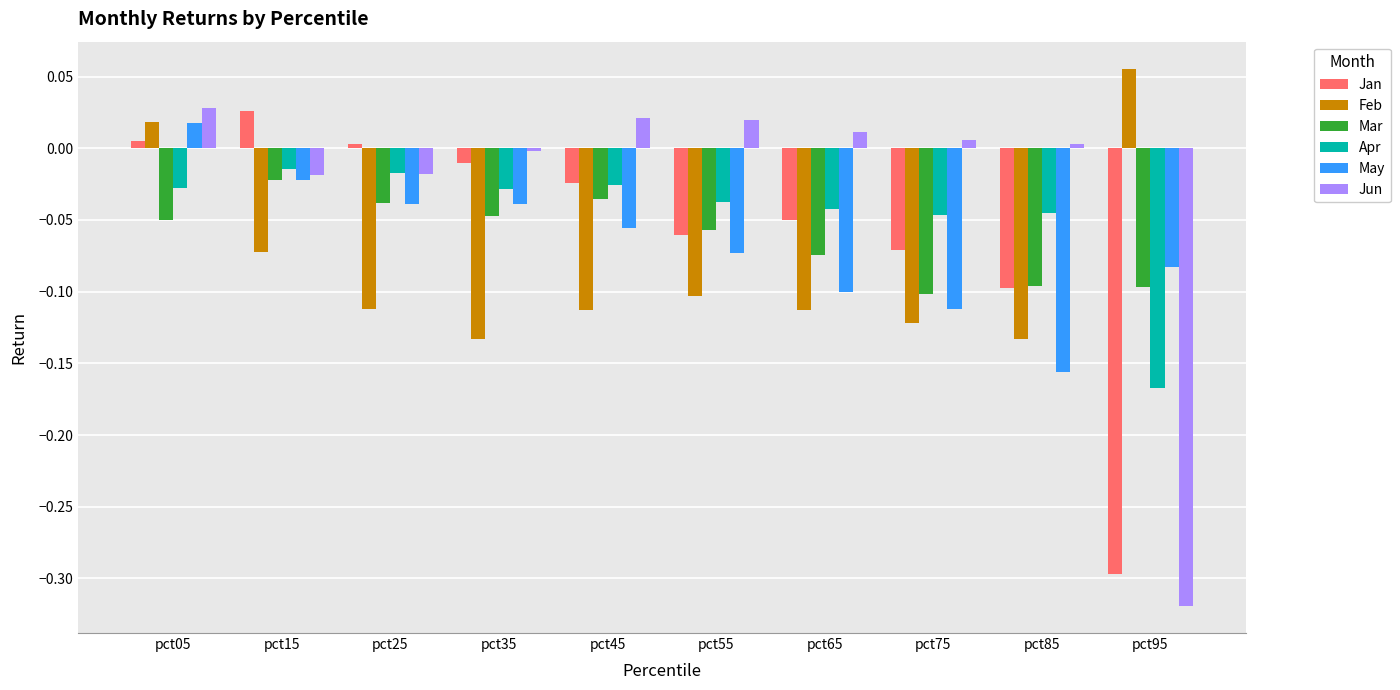

What is the spread (max minus min) of values at pct95?

0.4